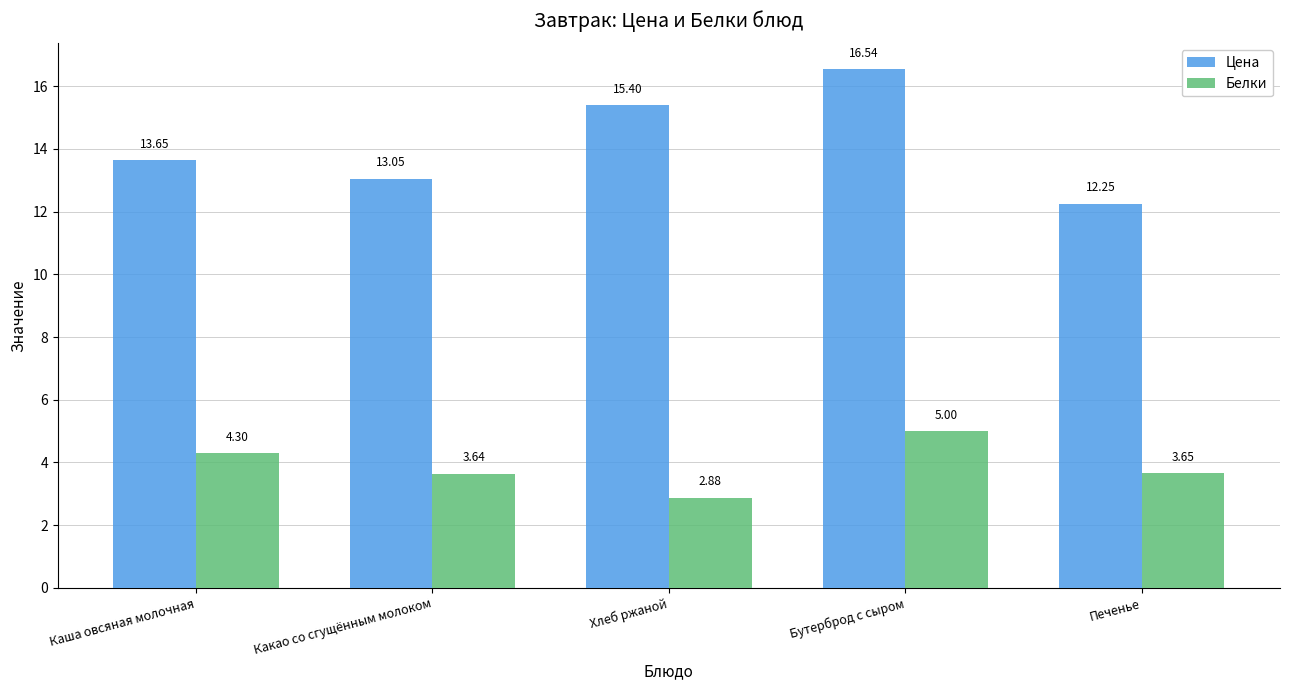

List the series in order of their peak value, lowest first.

Белки, Цена